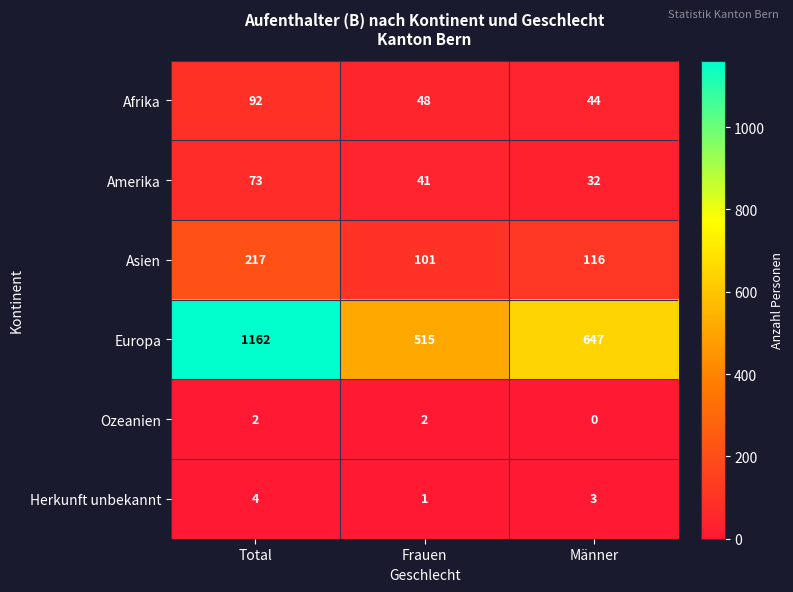

At which category is the sum across all series the highest?

Total